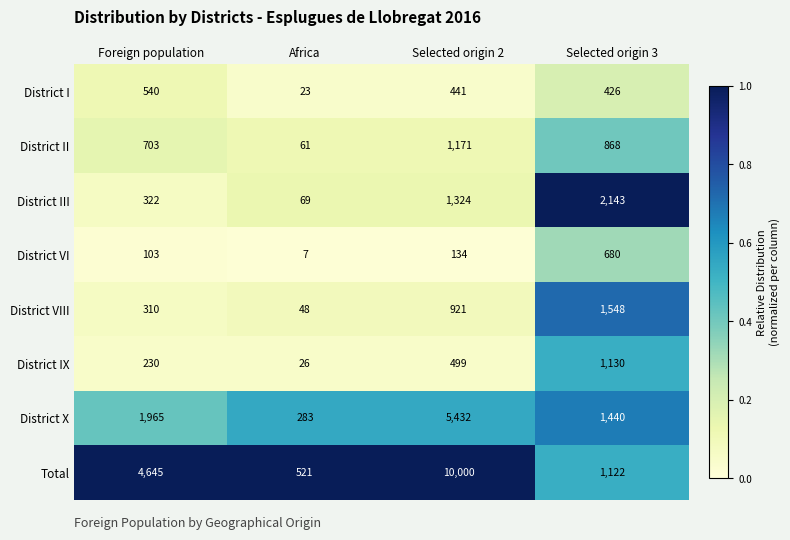

What value does the District II series have at Selected origin 3, to the nearest 10?

870